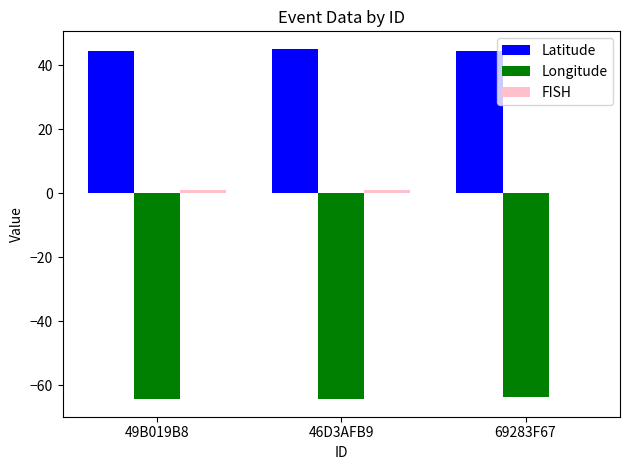

Is it true that Longitude equals -93.4 at 49B019B8?

False